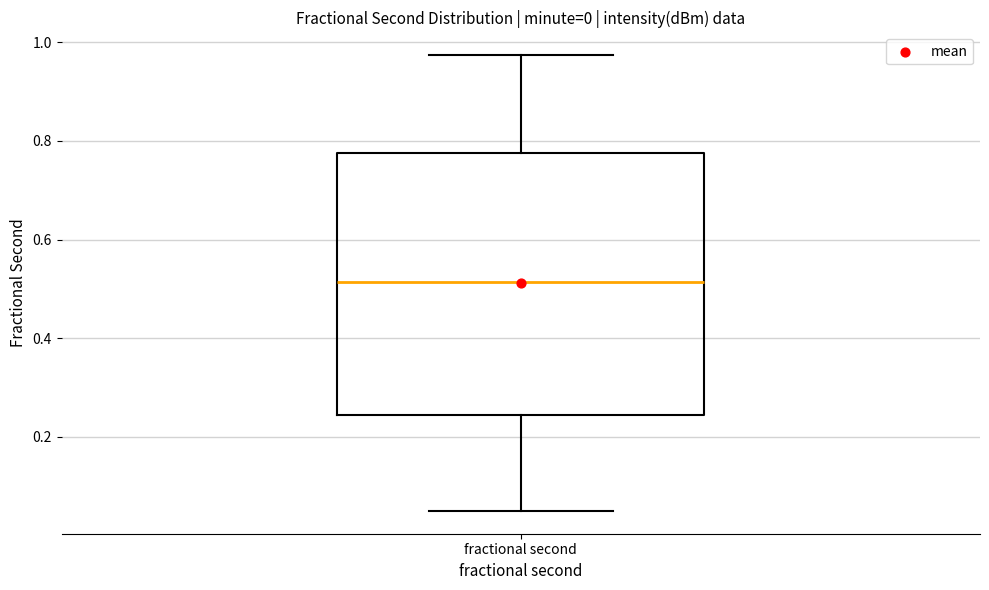

Read this box plot against the y-axis: the position of the median line, the range covered by the box, and the ends of both whiskers. The values are not printed on the chart, so give them approximately, as read against the axis.

median 0.52, box 0.24 to 0.78, whiskers 0.04 to 0.98